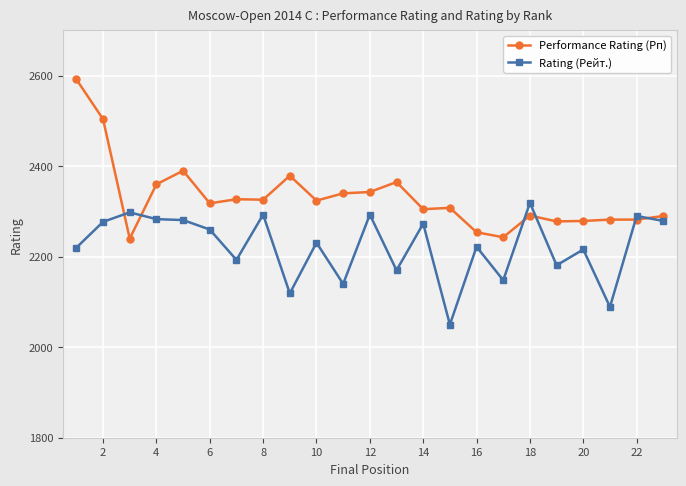

How many data points does each series have?

23